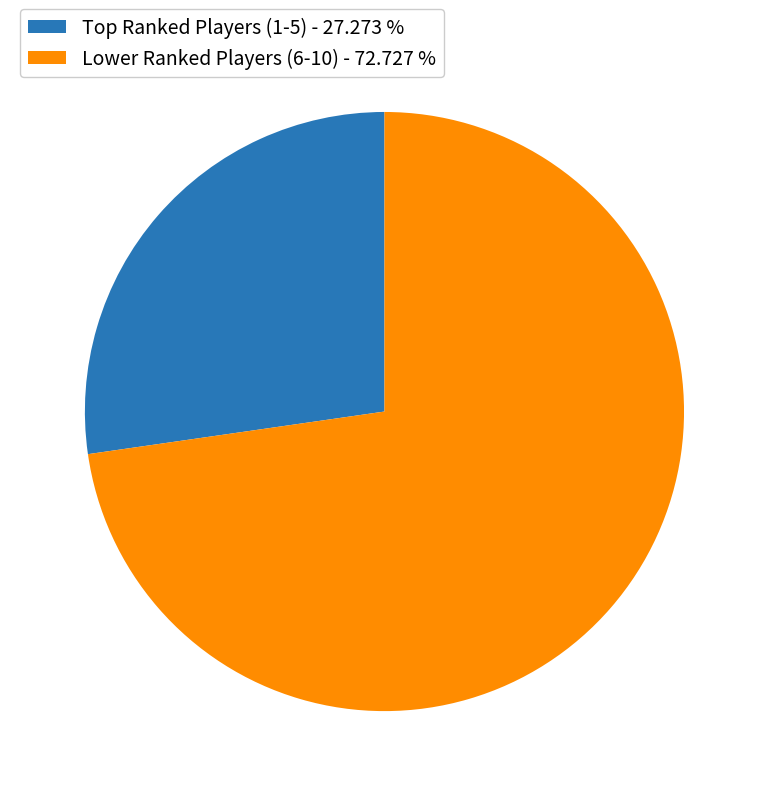

Does Lower Ranked Players (6-10) - 72.727 % account for over 50% of the chart?

Yes